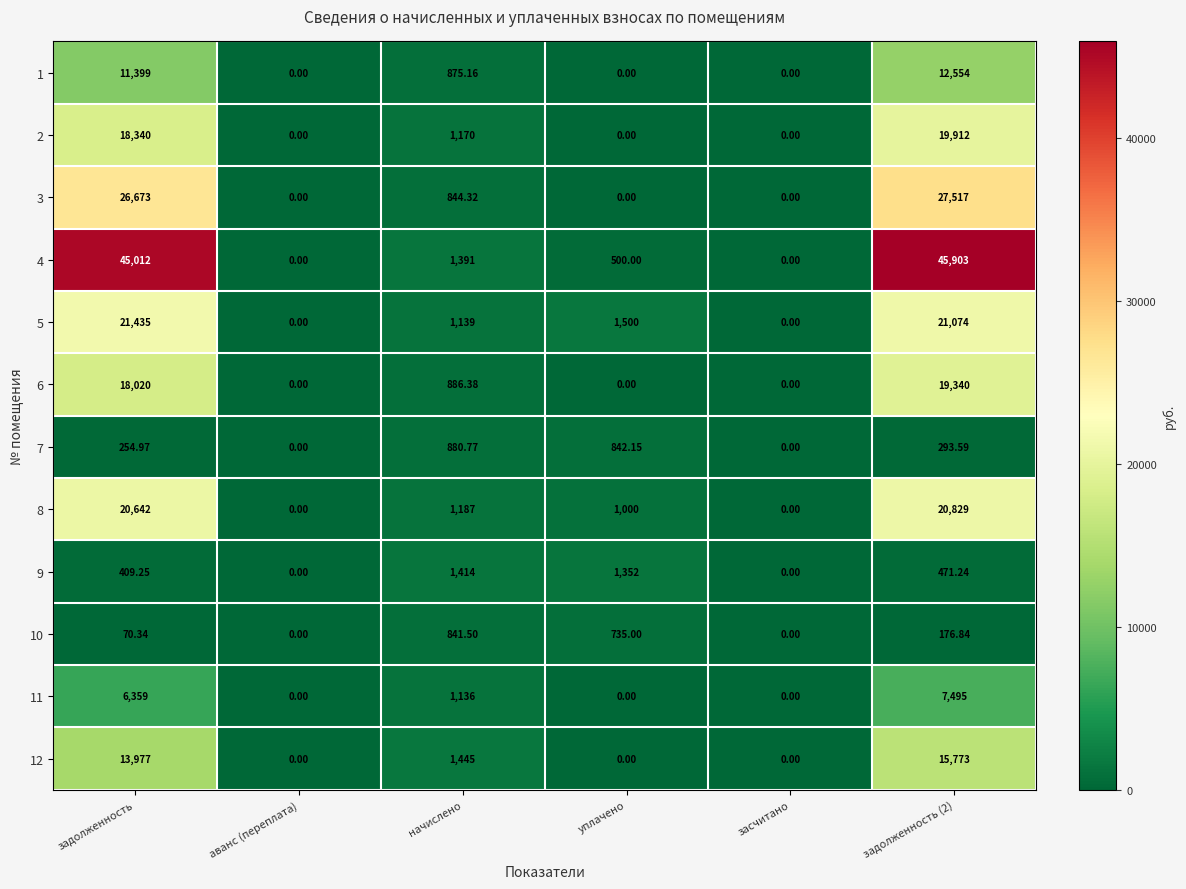

Is the value of 3 at задолженность (2) greater than the value of 9 at уплачено?

Yes